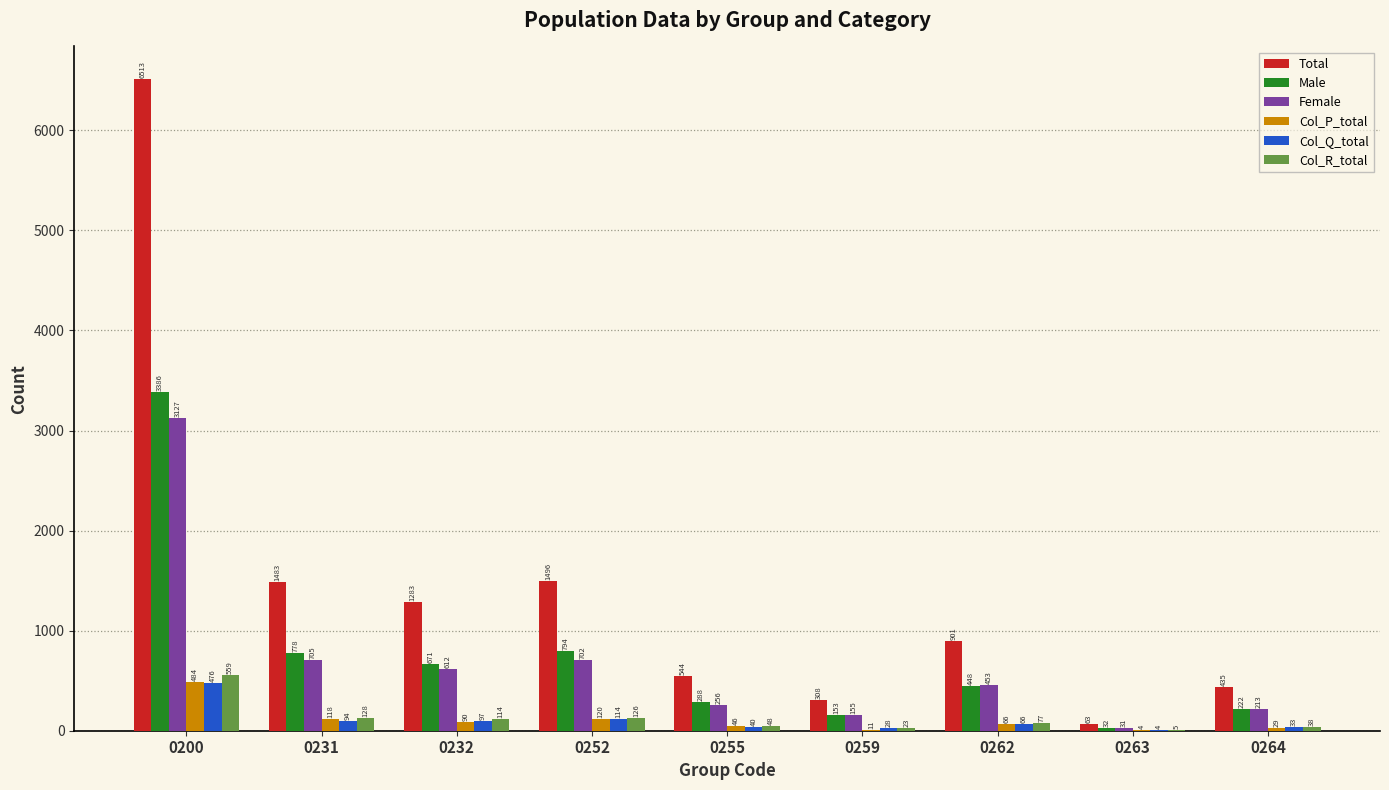

What is the sum of the Female values at 0231 and 0259?

860